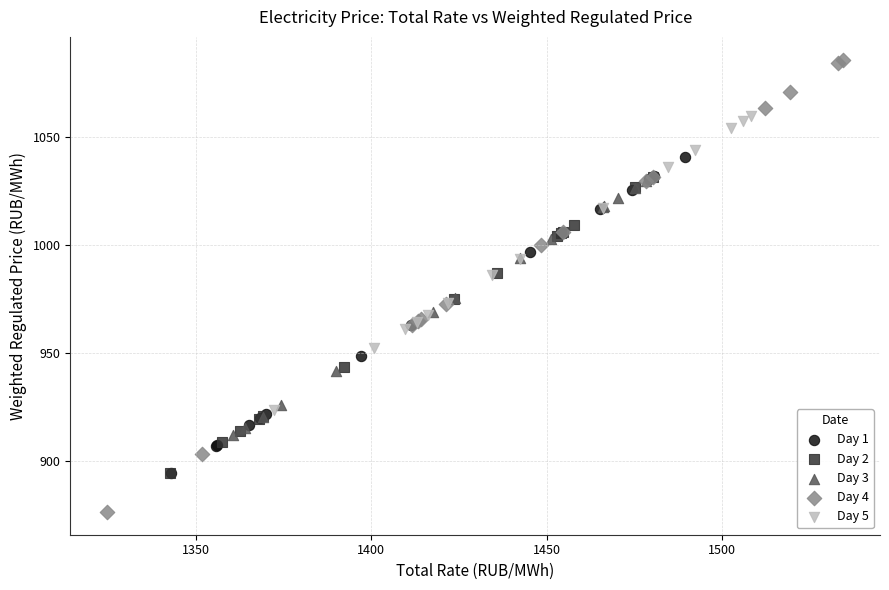

Which series reaches the minimum Y coordinate?

Day 4